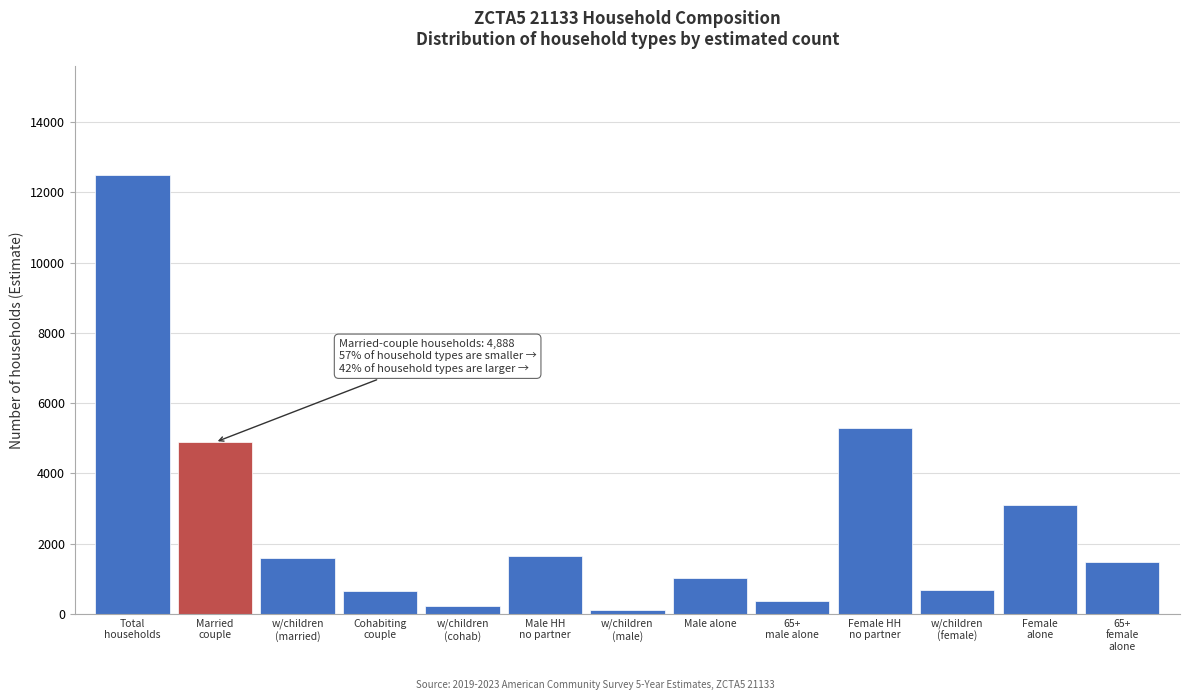

What is the average value?

2583